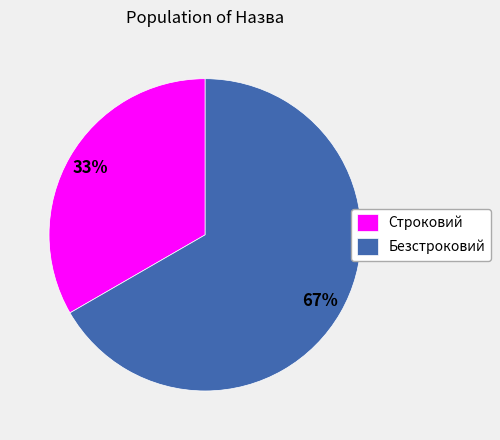

To the nearest percent, what is the average slice percentage?

50%